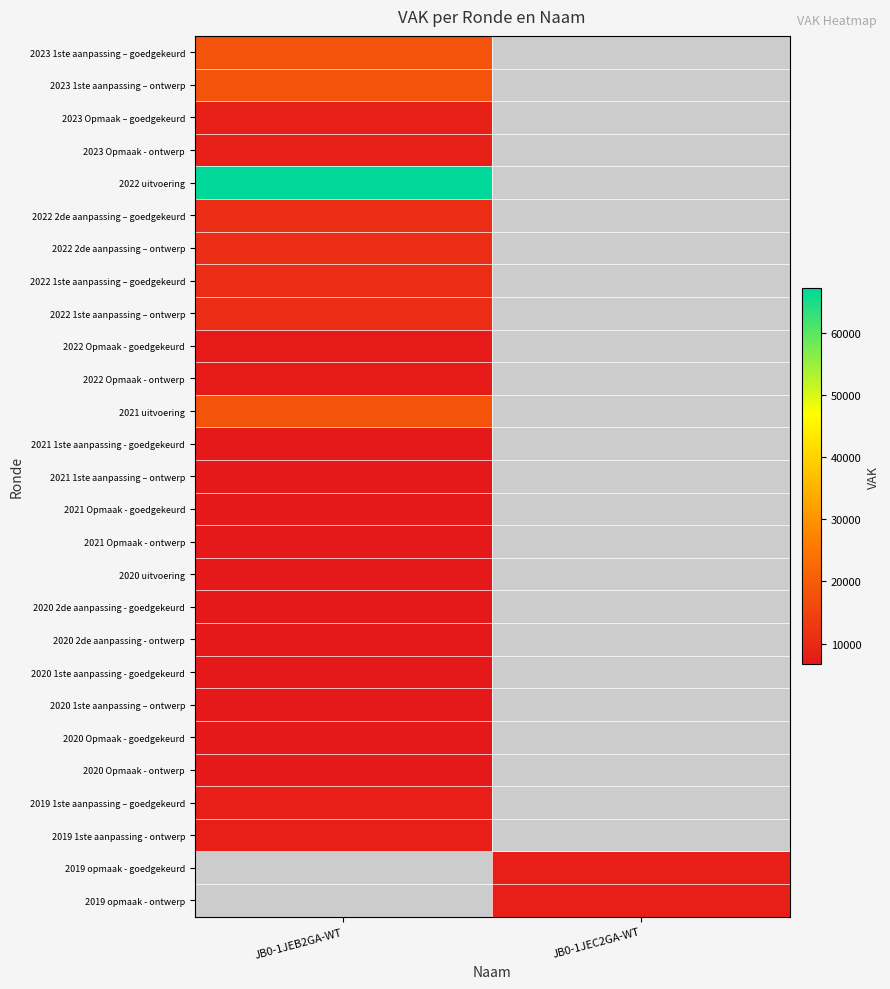

True or false: 2022 1ste aanpassing – goedgekeurd has a value of 10873.0 at JB0-1JEB2GA-WT.

True